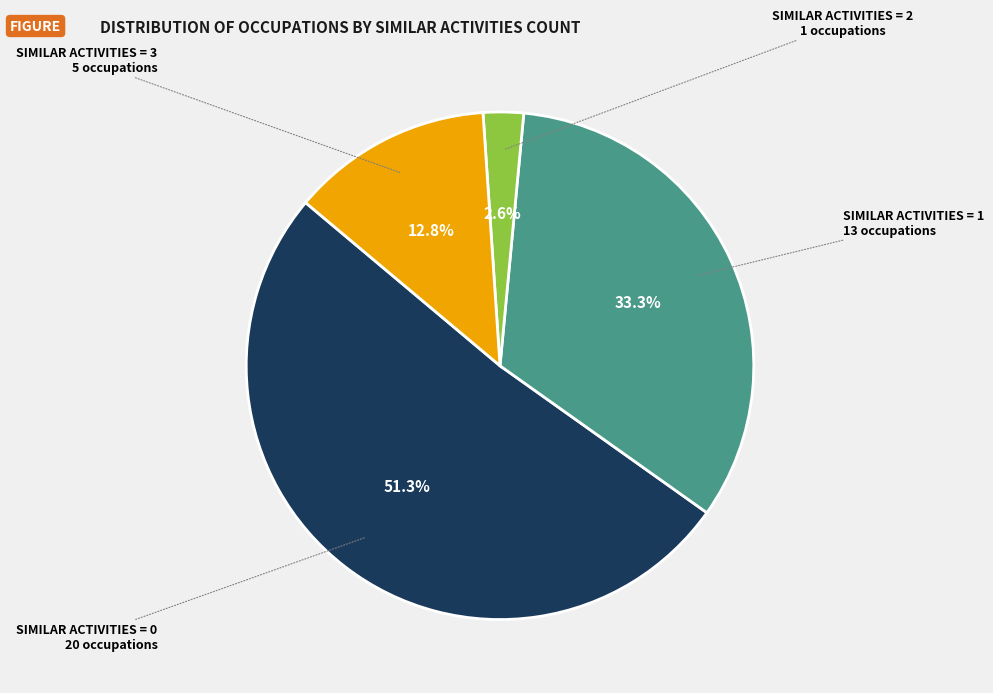

To the nearest percent, what is the average slice percentage?

25%